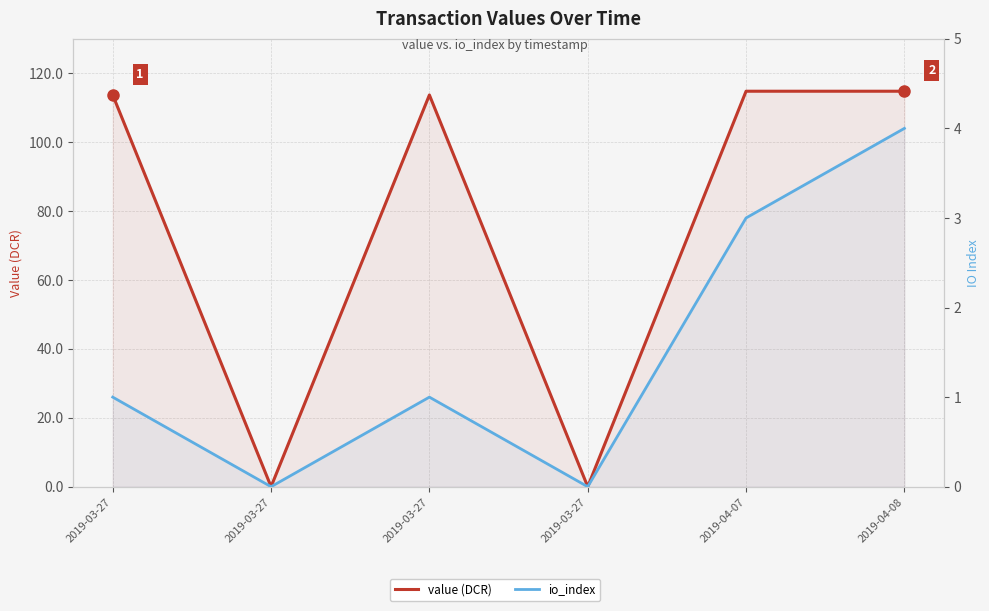

At which category does the chart reach its peak across all series?

2019-04-07